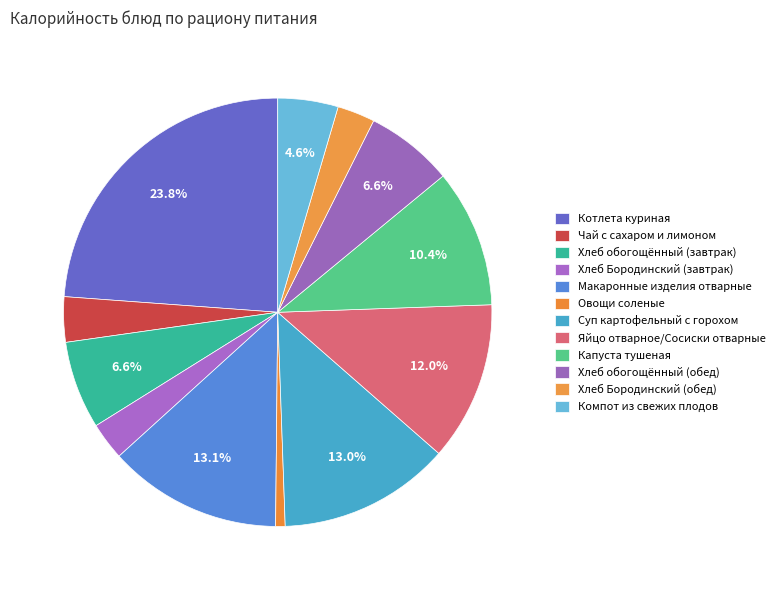

Which category has the smallest portion of the pie?

Овощи соленые